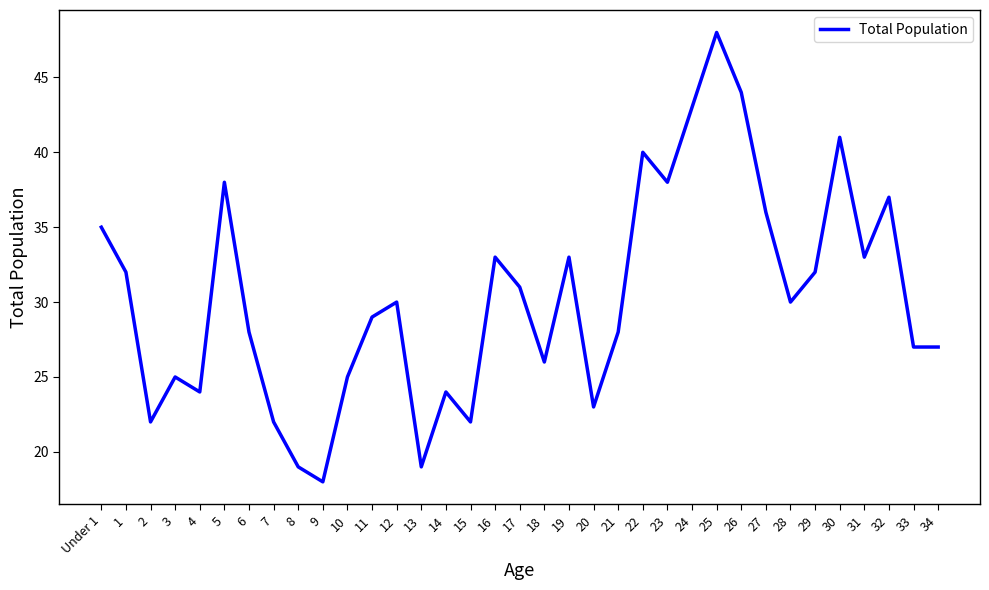

Which label corresponds to the smallest value in the chart?

9